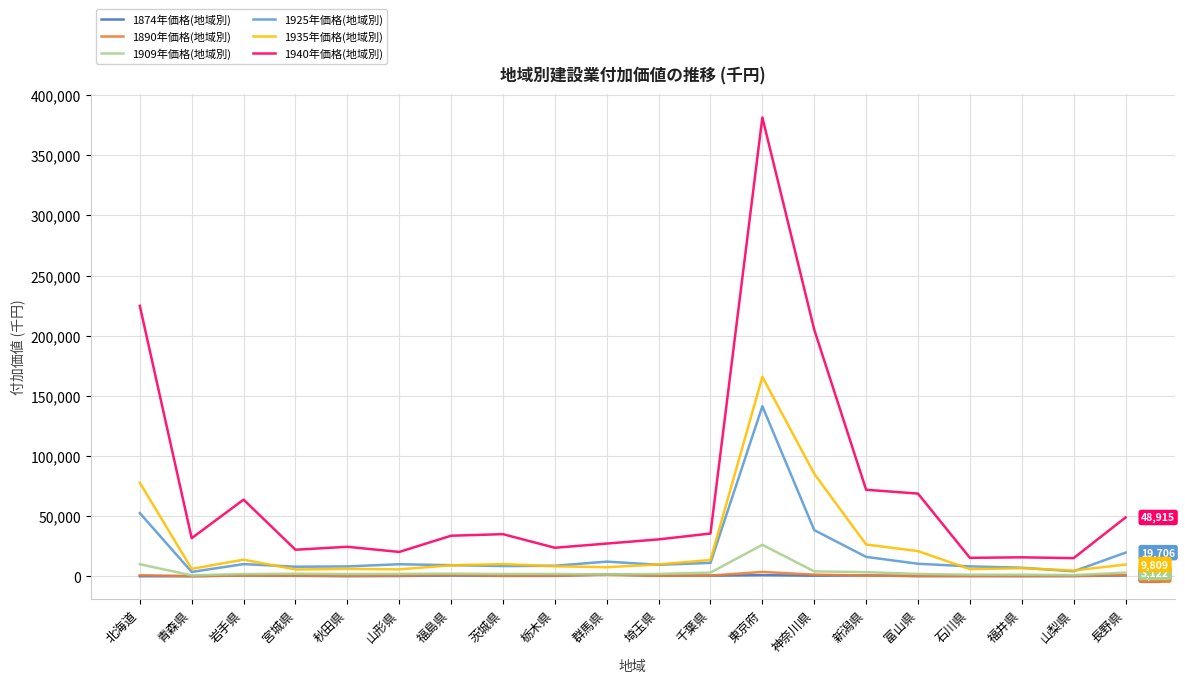

Is it true that 1925年価格(地域別) equals 38404.7 at 神奈川県?

True